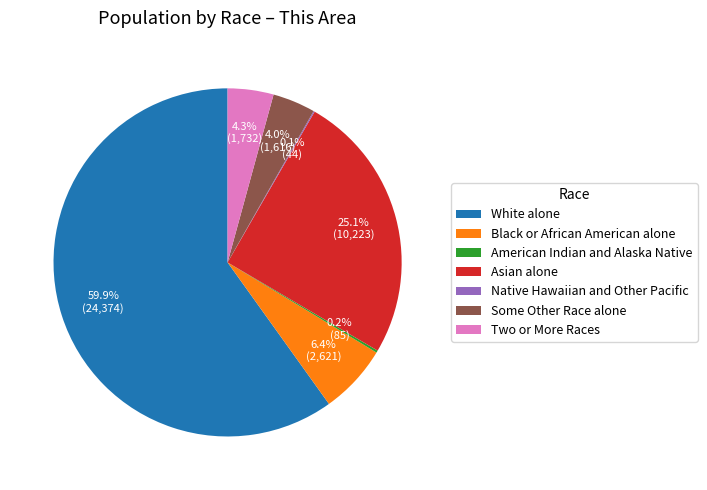

True or false: Asian alone accounts for 25% of the total.

True